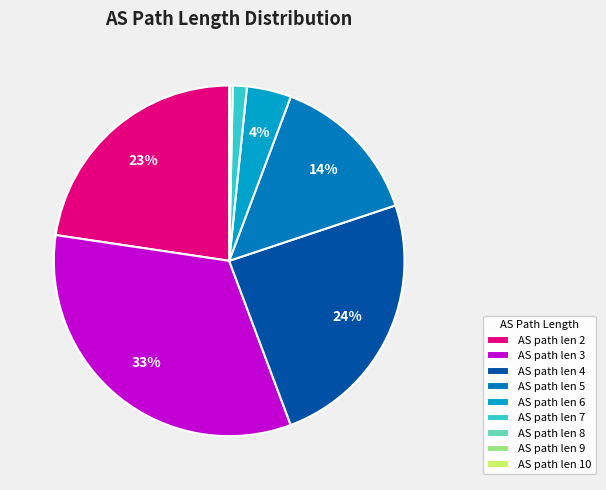

Is there a majority slice in this chart?

No